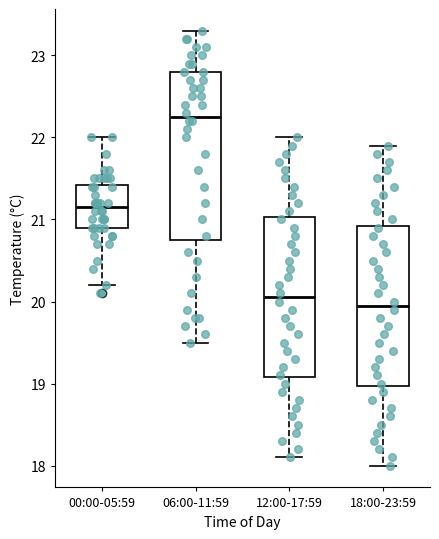

Reading left to right, read every box against the y-axis: the position of its median line, the range the box covers, and the ends of its whiskers. The values are not printed on the chart, so give them approximately, as read against the axis.

00:00-05:59: median 21.2, box 20.9 to 21.4, whiskers 20.2 to 22.0
06:00-11:59: median 22.3, box 20.8 to 22.8, whiskers 19.5 to 23.3
12:00-17:59: median 20.1, box 19.1 to 21.0, whiskers 18.1 to 22.0
18:00-23:59: median 20.0, box 19.0 to 20.9, whiskers 18.0 to 21.9